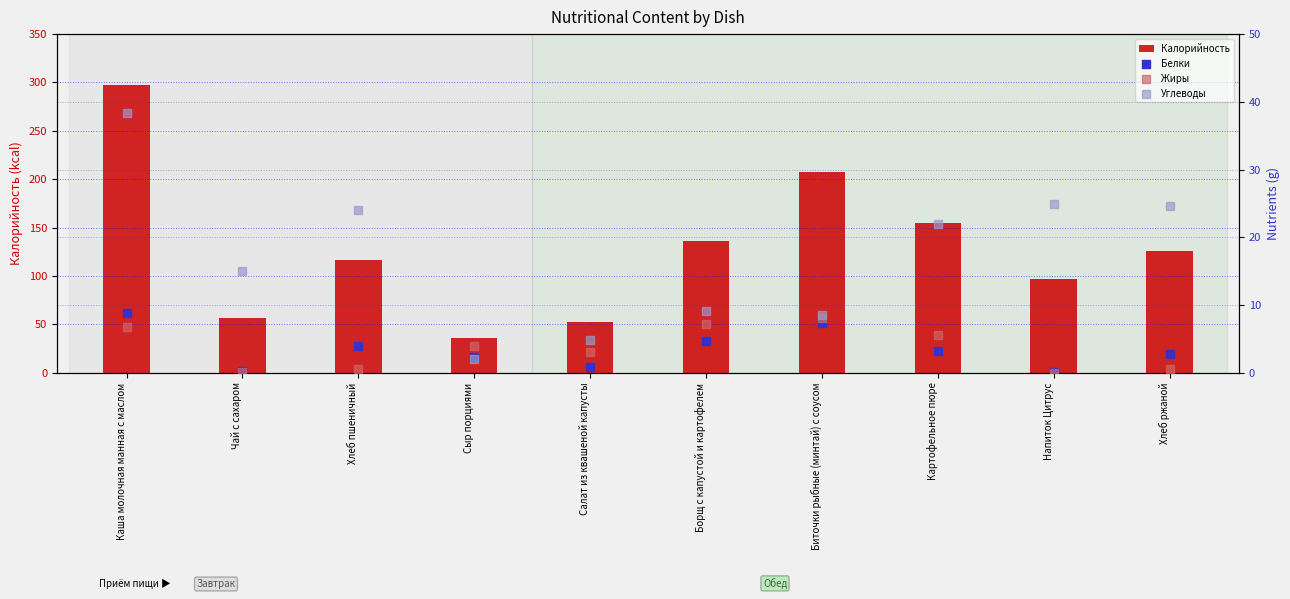

Which series reaches the minimum Y coordinate?

Жиры